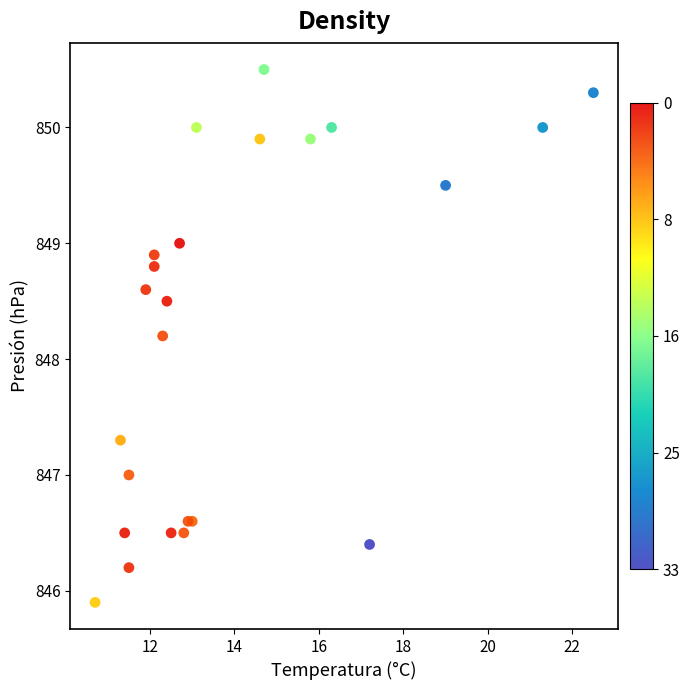

What Y value in the scatter plot is closest to 848?

848.2